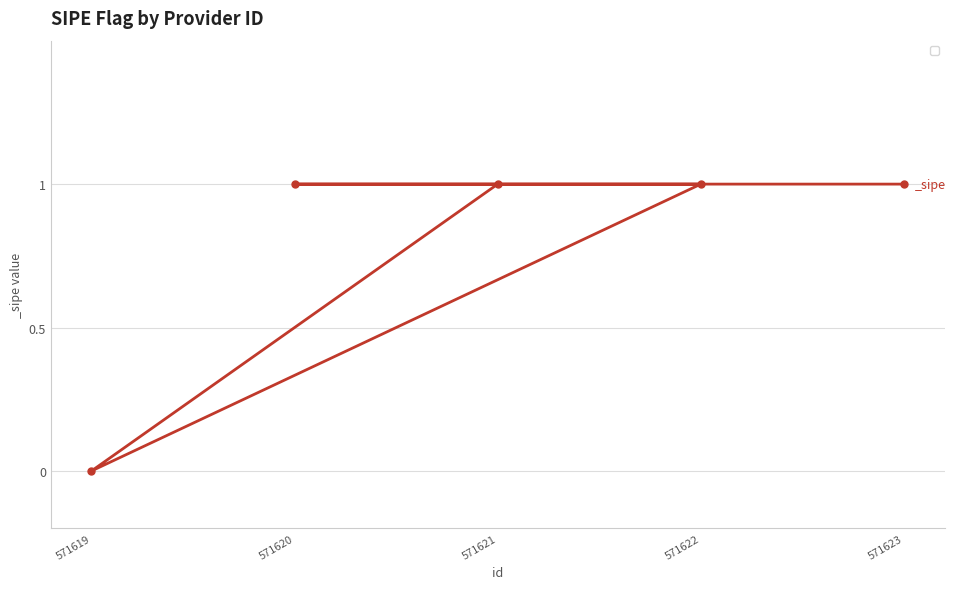

Rank the categories by value from highest to lowest.

571621, 571622, 571620, 571623, 571619